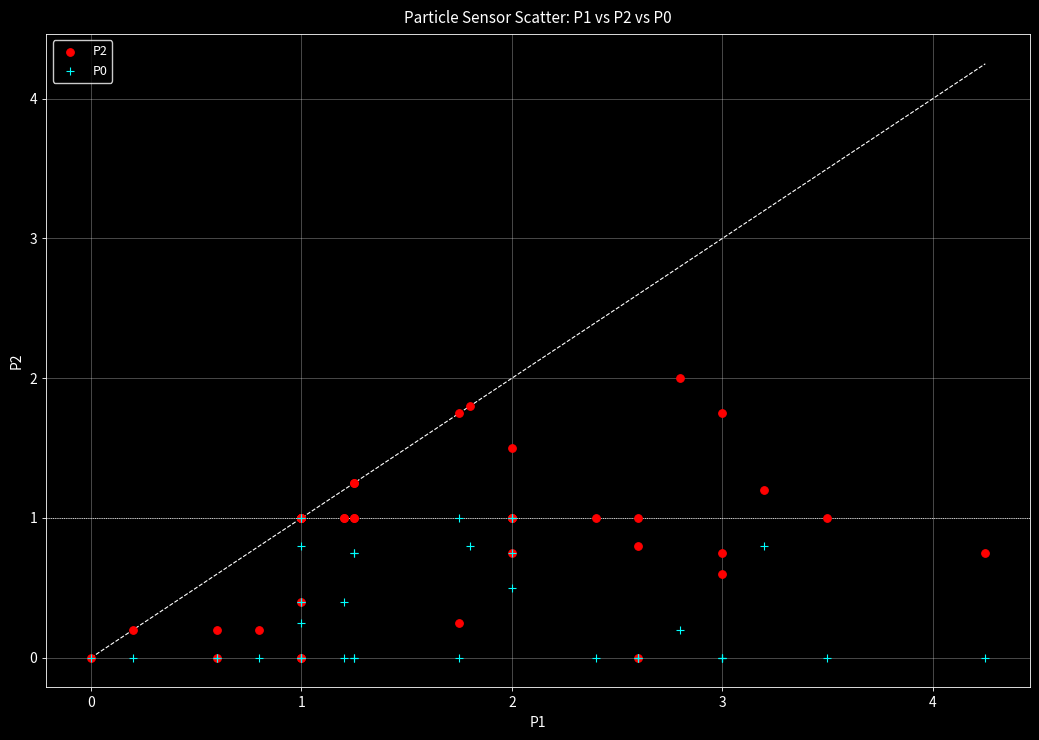

What are all the series names shown in the legend?

P2, P0